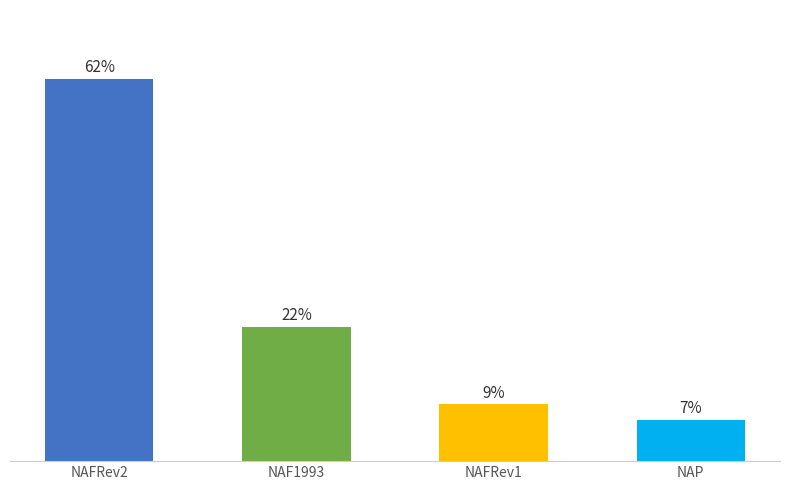

Rank the categories by value from highest to lowest.

NAFRev2, NAF1993, NAFRev1, NAP